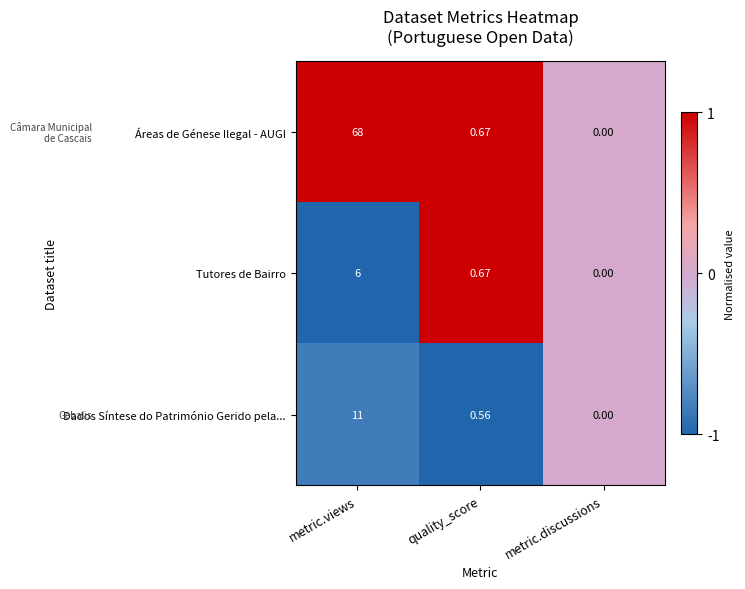

Which series has the largest range (max minus min)?

Áreas de Génese Ilegal - AUGI